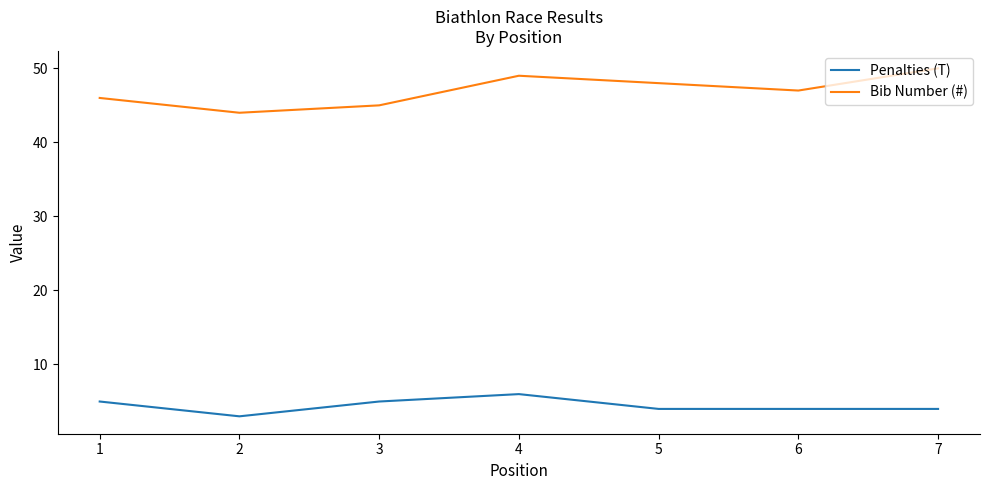

Reading left to right, what are all the values shown in this chart?

Penalties (T): 1=5	2=3	3=5	4=6	5=4	6=4	7=4
Bib Number (#): 1=46	2=44	3=45	4=49	5=48	6=47	7=50